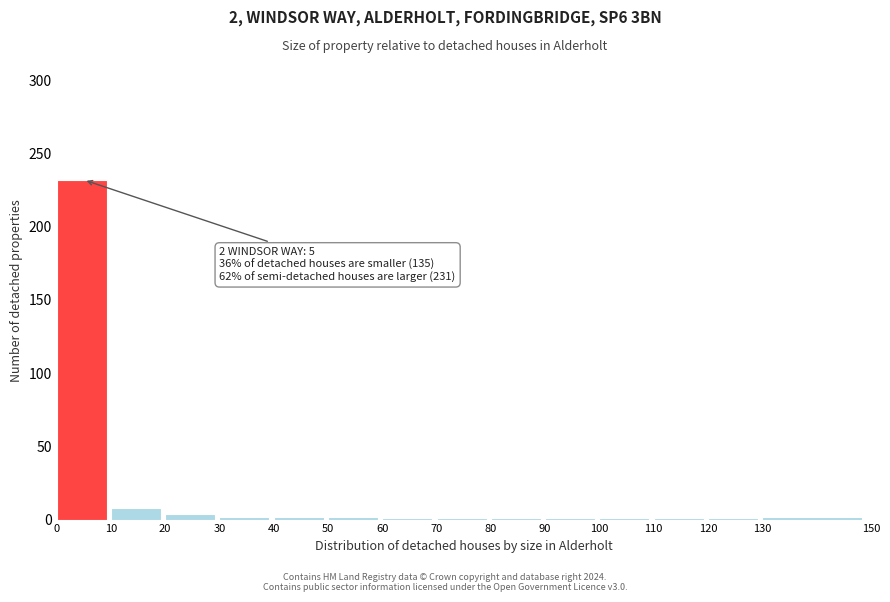

Which range on the x-axis has the tallest bar?

0 to 10